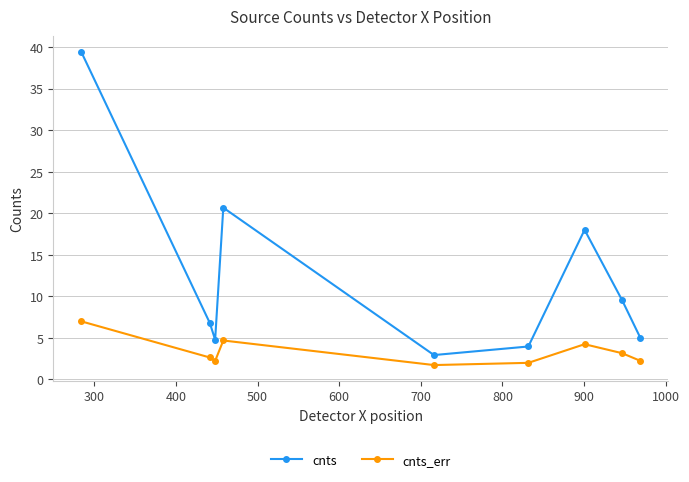

True or false: cnts_err and cnts cross at least once.

False